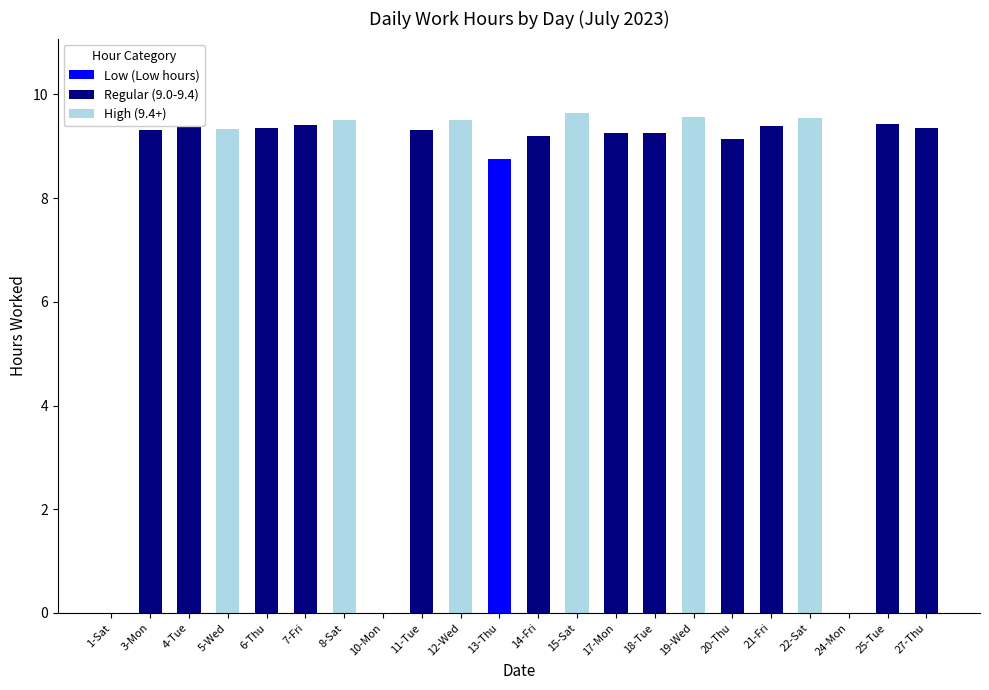

How many distinct data groups are displayed?

3